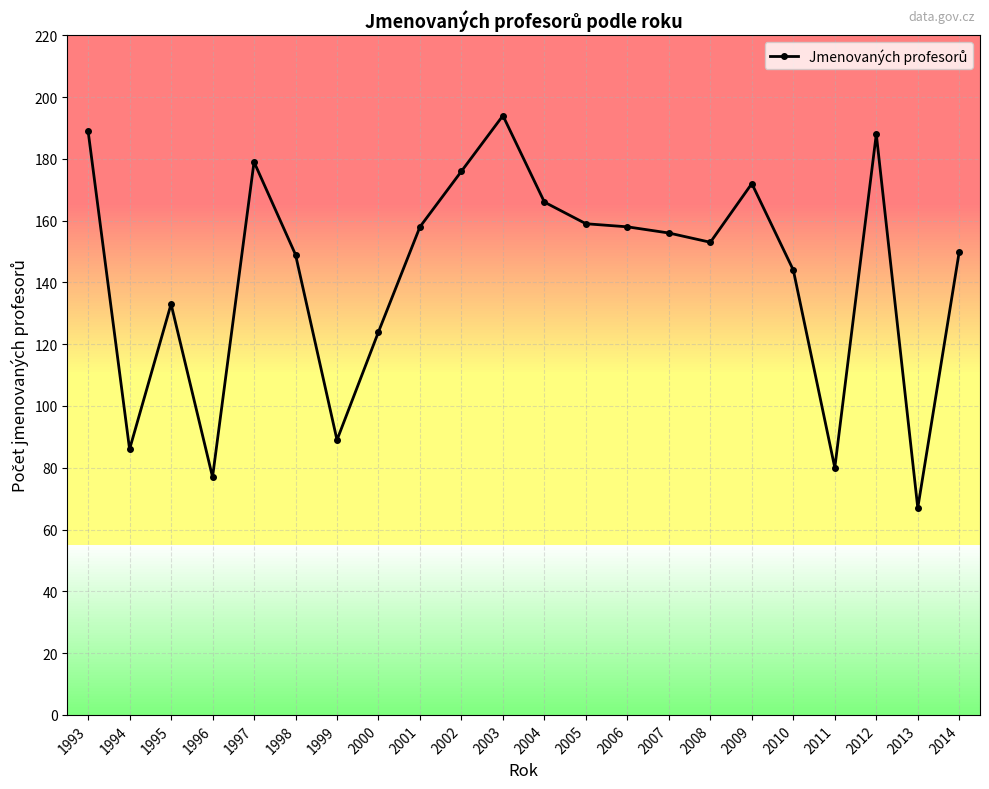

Which category has the lowest value across all series?

2013